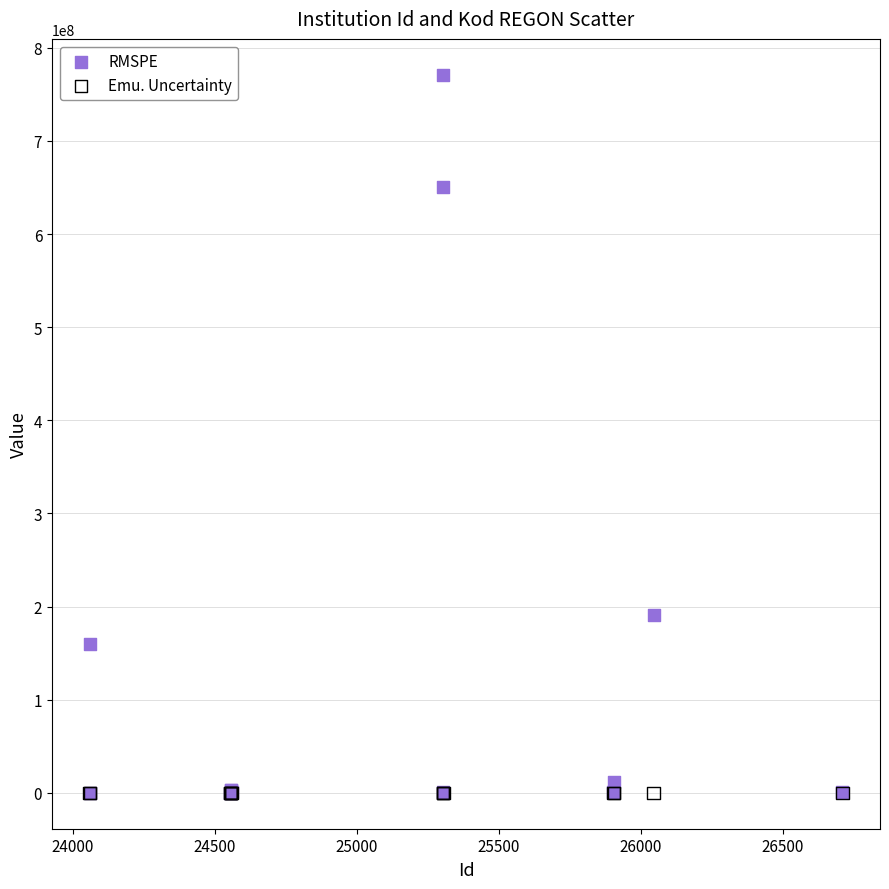

In the RMSPE series, what Y value is closest to 385631015?

190408759.0